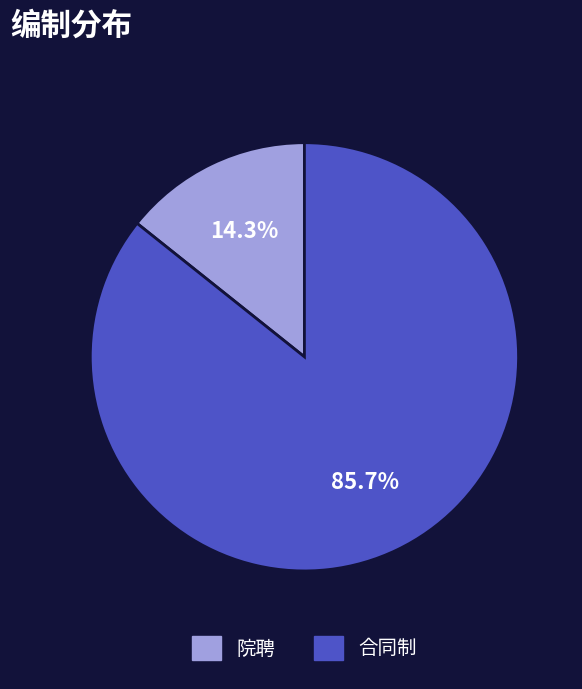

To the nearest percent, what percentage of the pie is 合同制?

86%